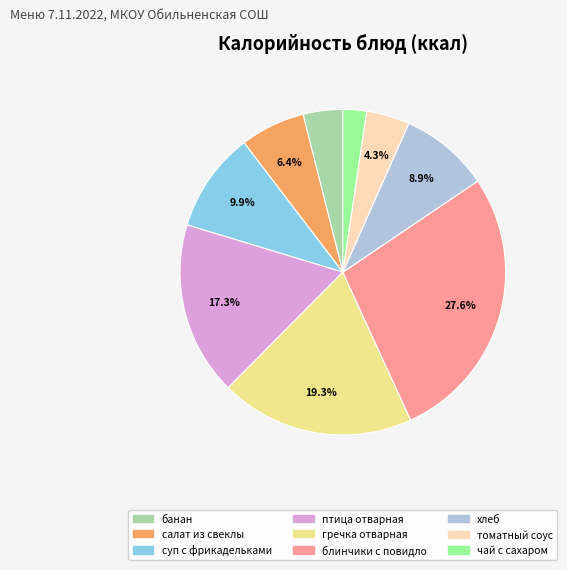

How many segments does this pie chart have?

9